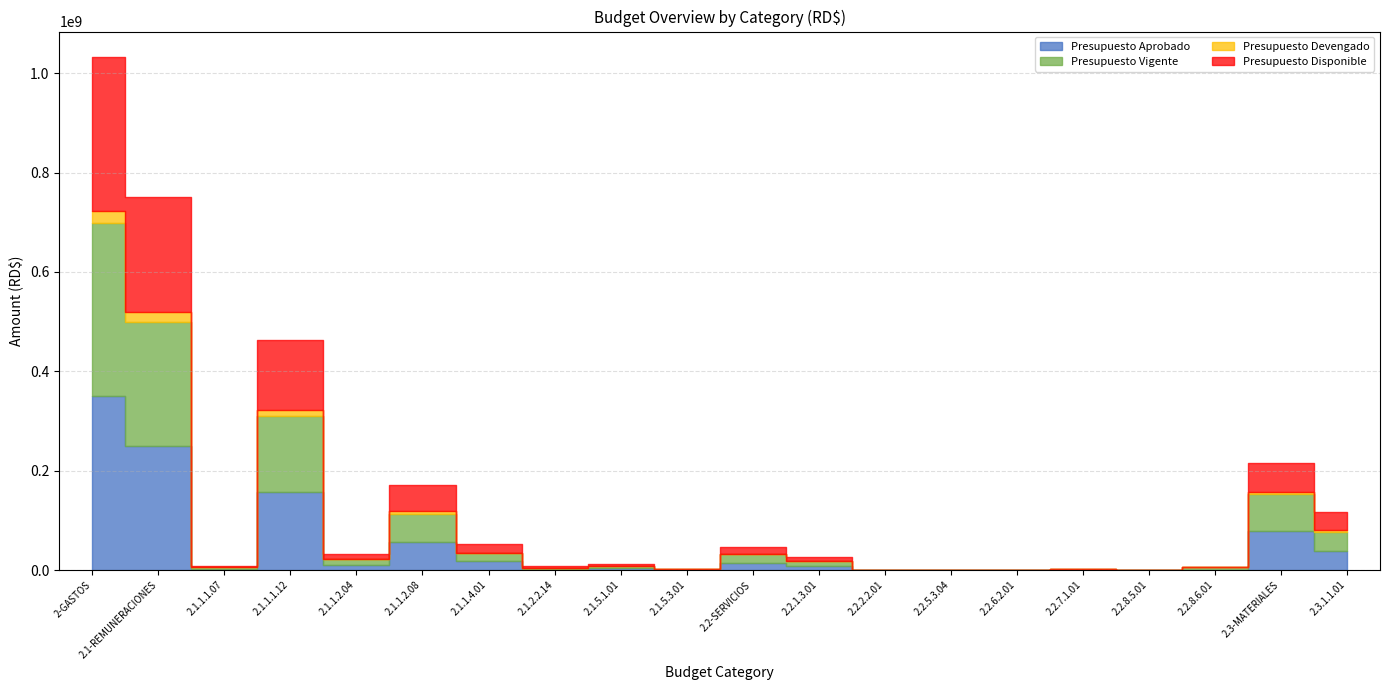

What position from the left is 2.2.6.2.01?

15